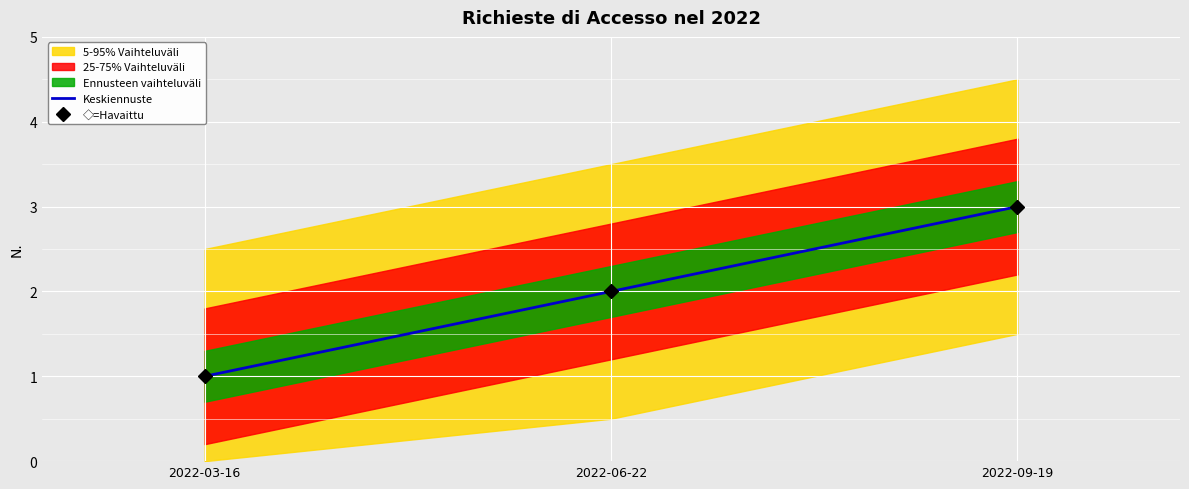

Is the value of Keskiennuste at 2022-06-22 greater than the value of ◇=Havaittu at 2022-03-16?

Yes